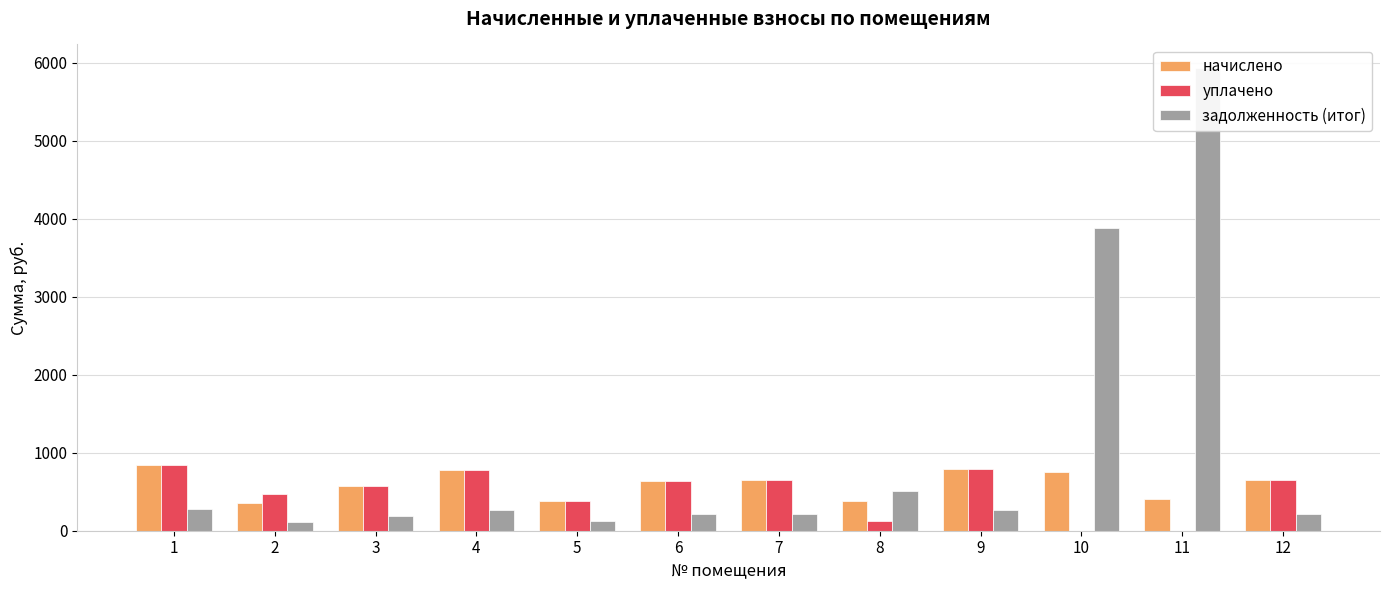

Is the value of начислено at 3 greater than the value of задолженность (итог) at 5?

Yes